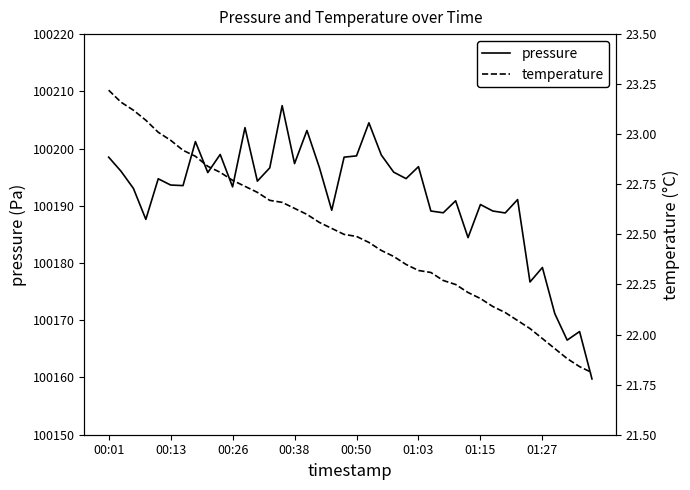

In pressure, how many points are lower than both neighbors (excluding endpoints)?

13